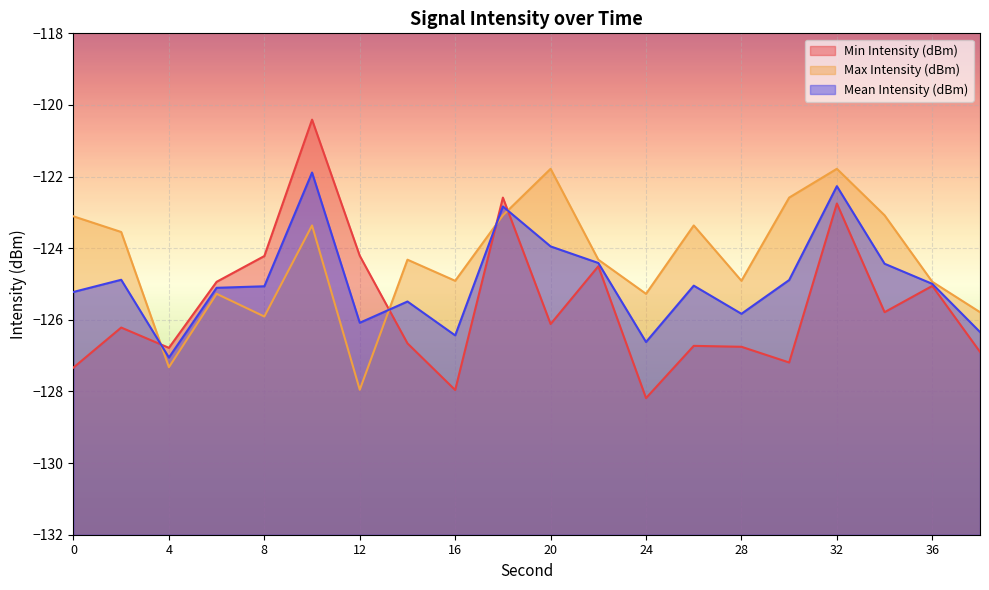

The value of Mean Intensity (dBm) at 2 is -27.0. True or false?

False